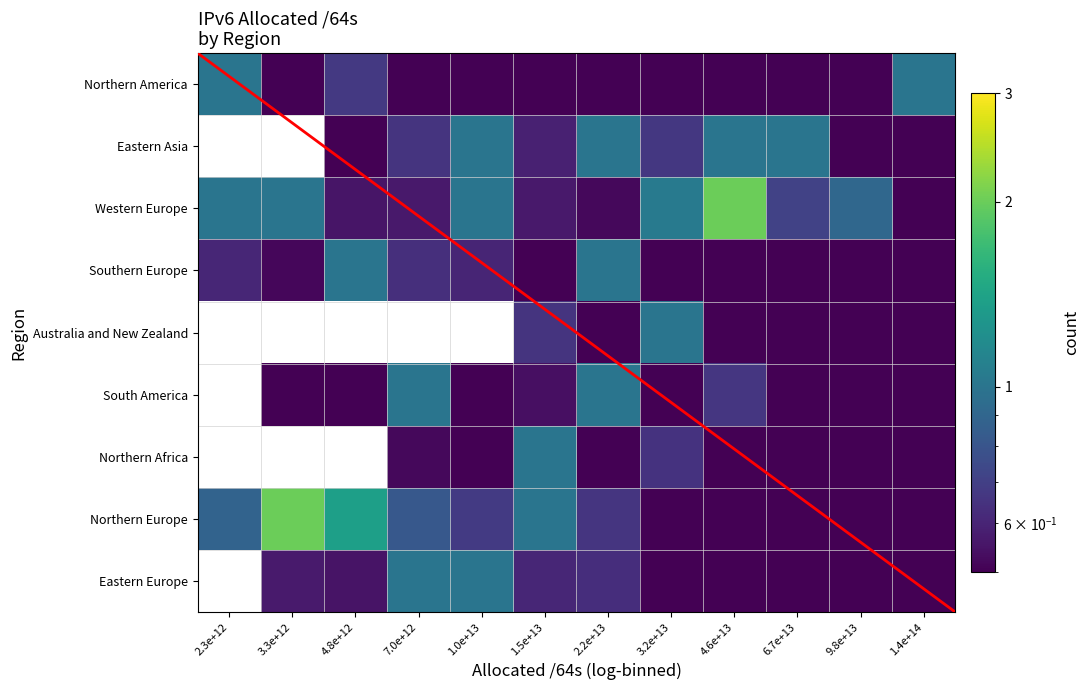

Between 1.5e+13 and 9.8e+13, which series saw the biggest shift?

Northern Africa